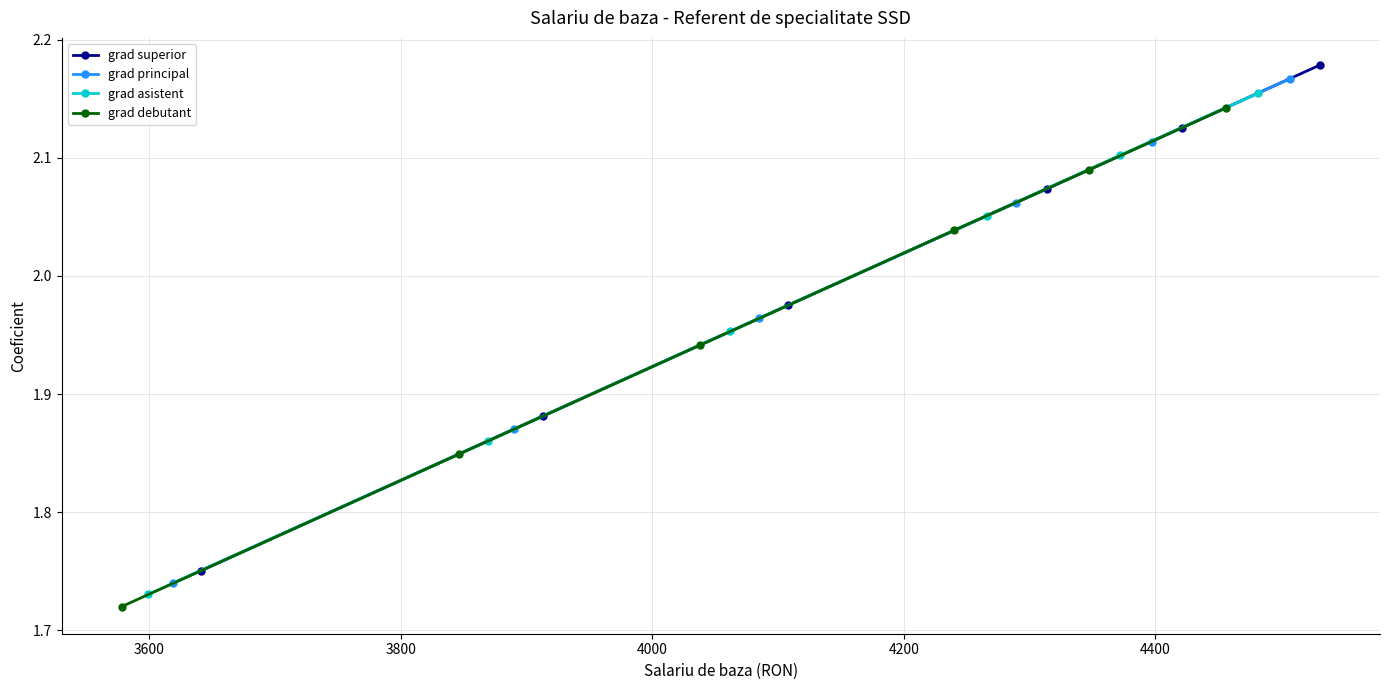

Is the value of grad superior at 3400 greater than the value of grad asistent at 4400?

Yes